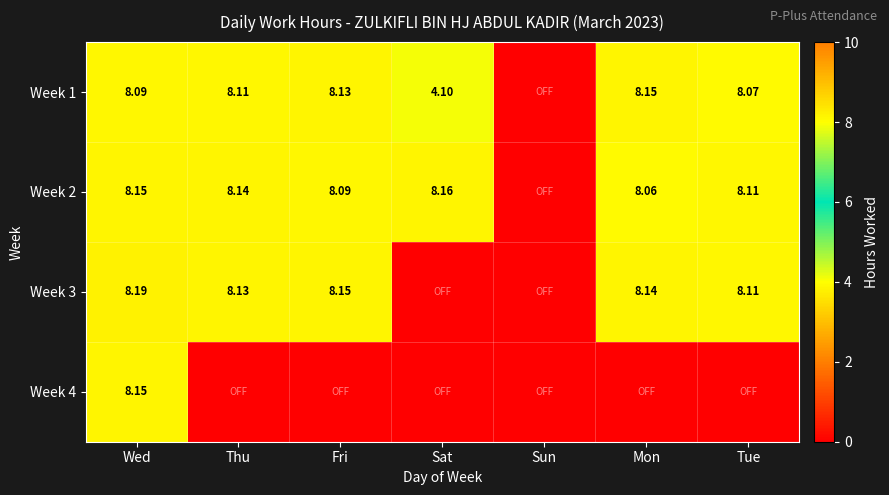

Between Thu and Sun, which is larger?

Thu